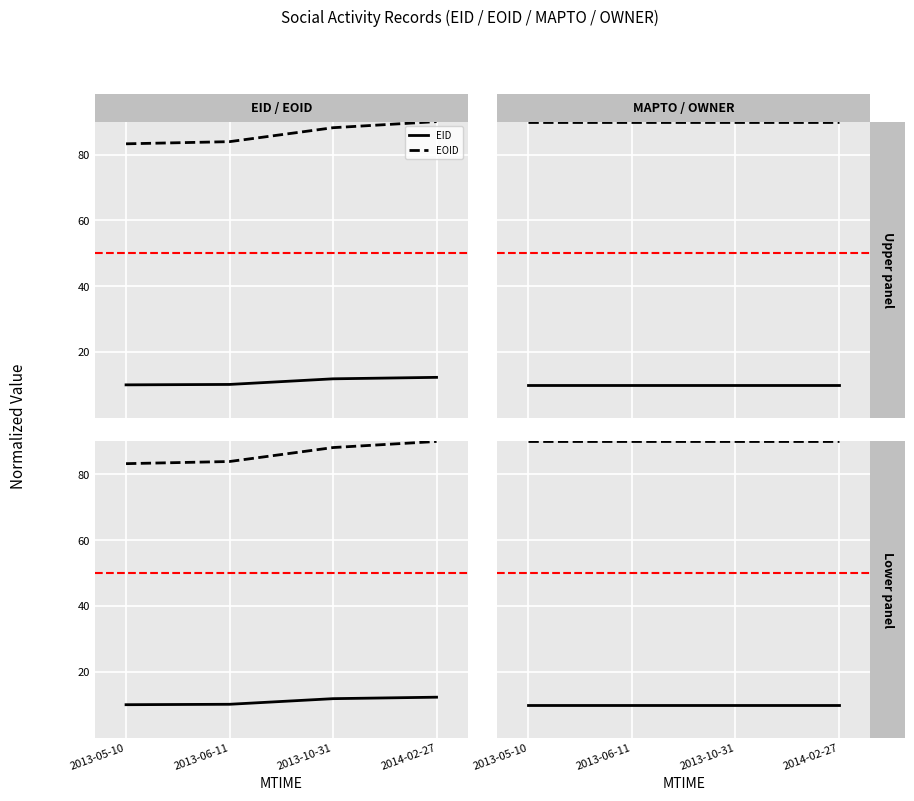

Rank the categories by MAPTO value from highest to lowest.

2013-05-10, 2013-06-11, 2013-10-31, 2014-02-27